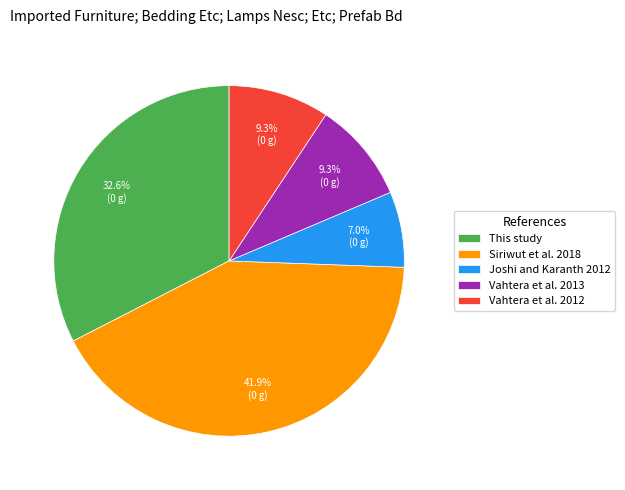

To the nearest percent, what percentage of the pie is Joshi and Karanth 2012?

7%